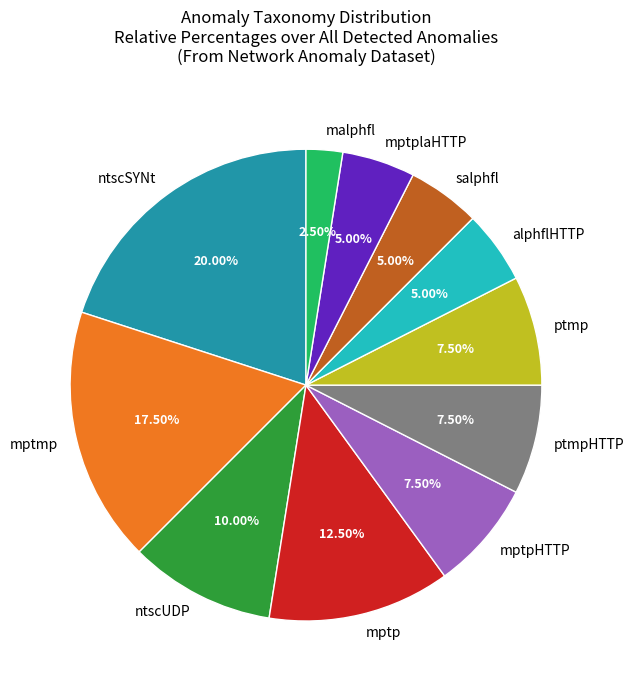

Between mptpHTTP and ntscUDP, which is larger?

ntscUDP